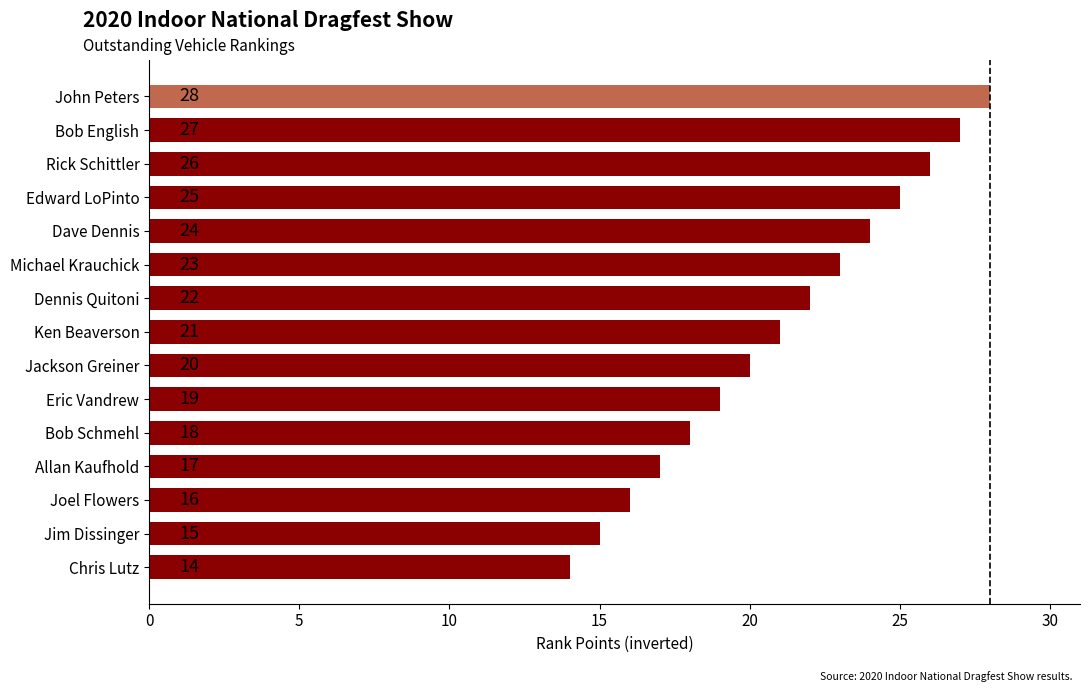

How many values are below 21?

7